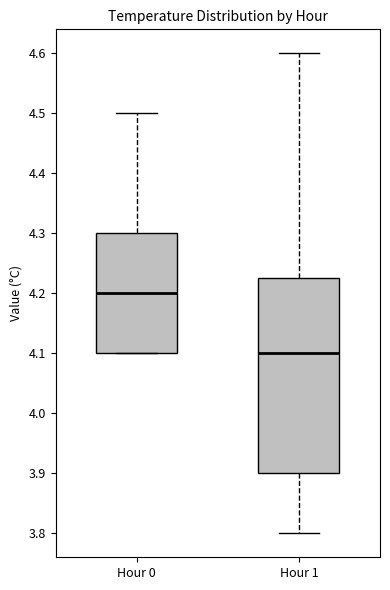

Which box has the lowest median line?

Hour 1